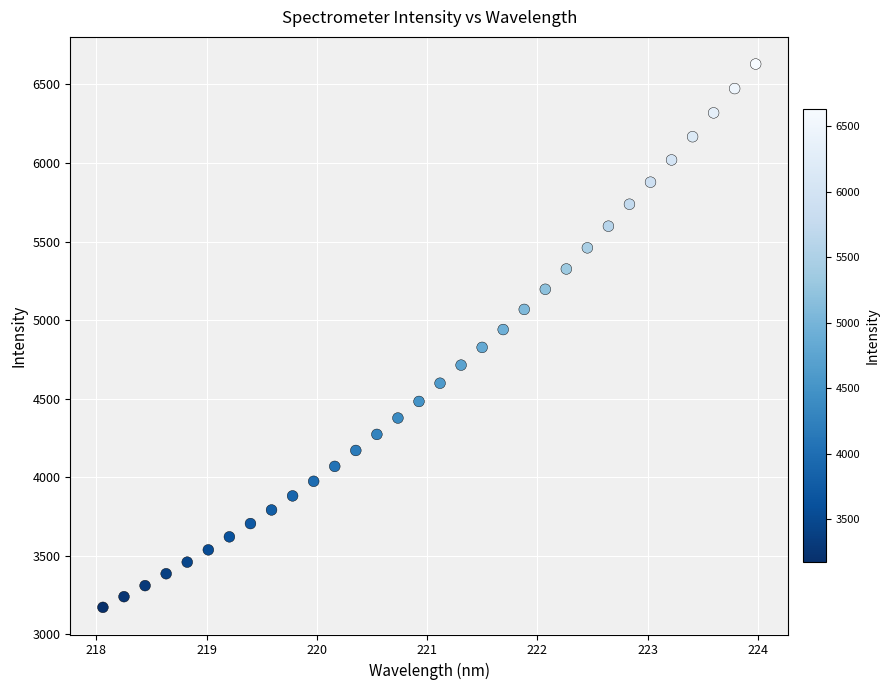

What is the range of Y values (max minus min)?

3457.5